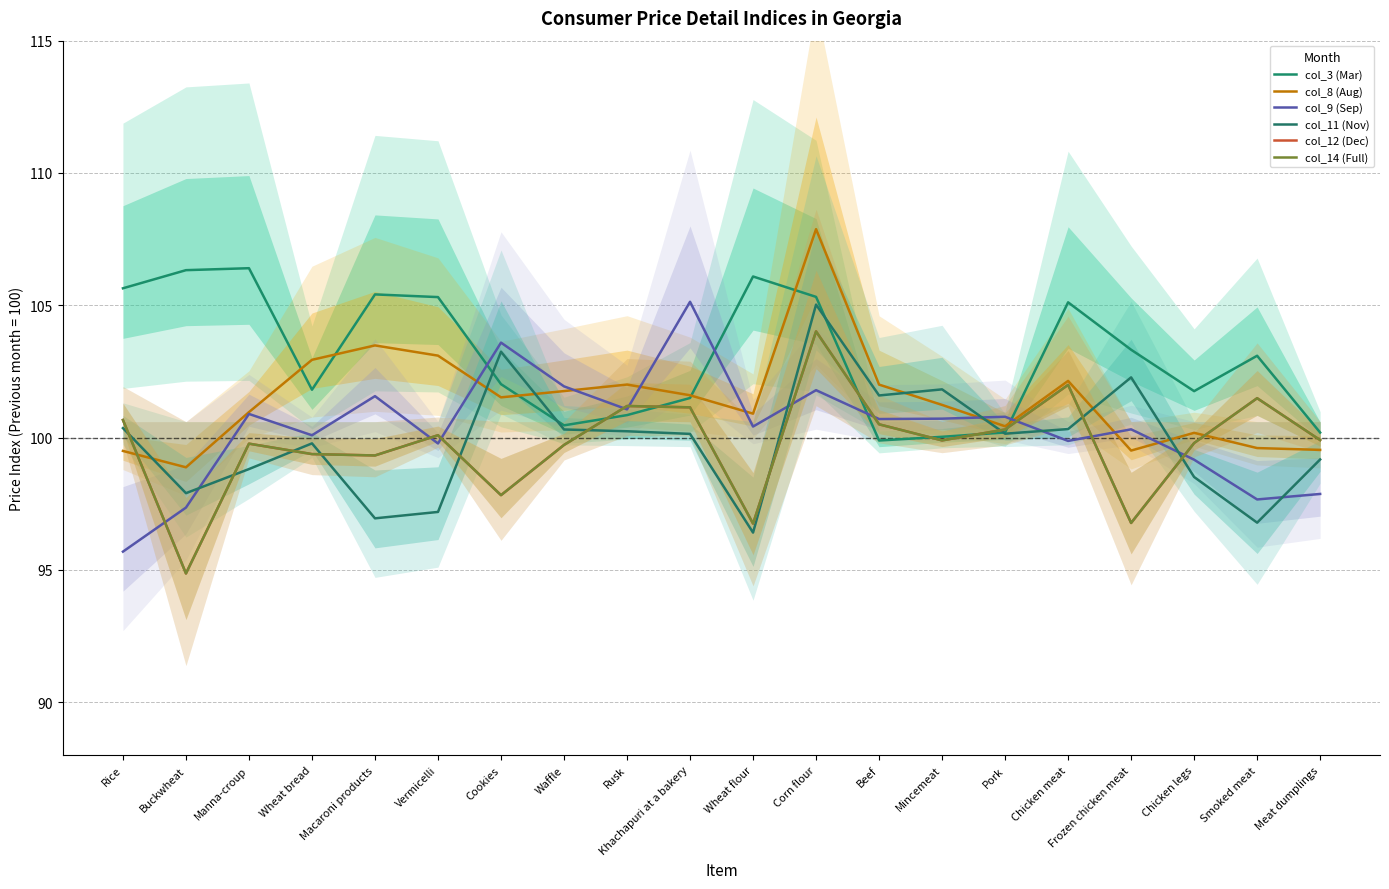

How many interior local valleys does the col_12 (Dec) series have?

6